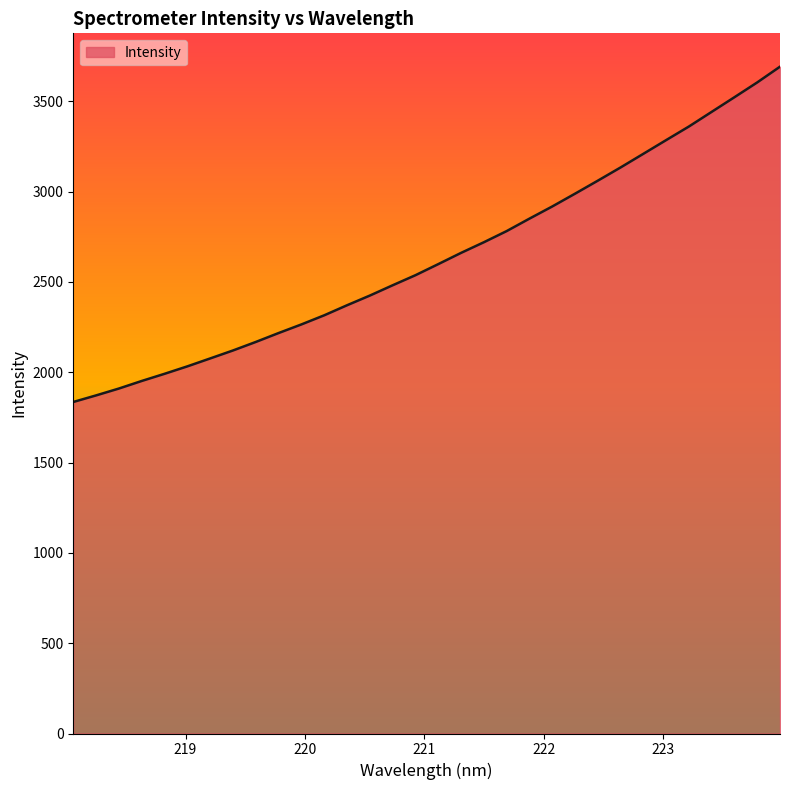

What is the maximum value shown in the chart?

3691.9